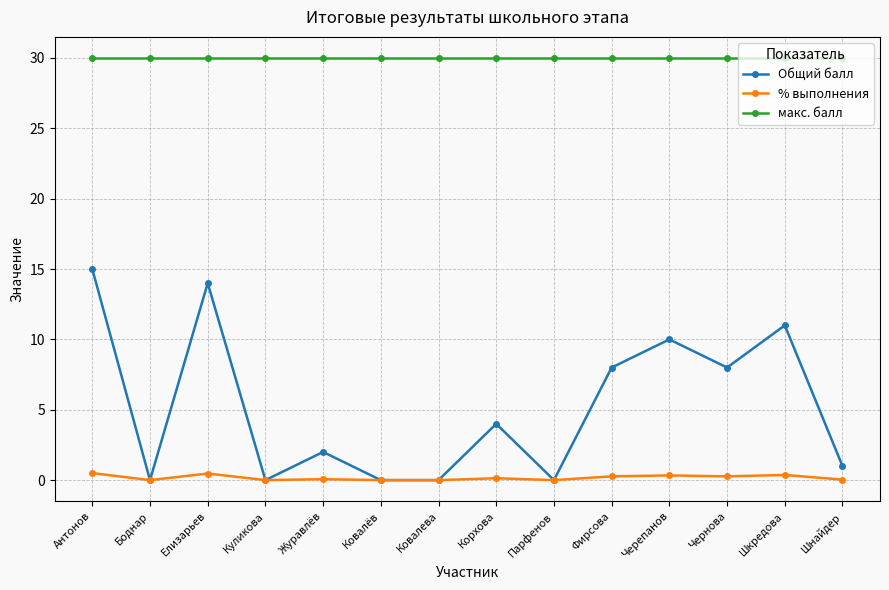

Which series changed the most between Ковалева and Чернова?

Общий балл